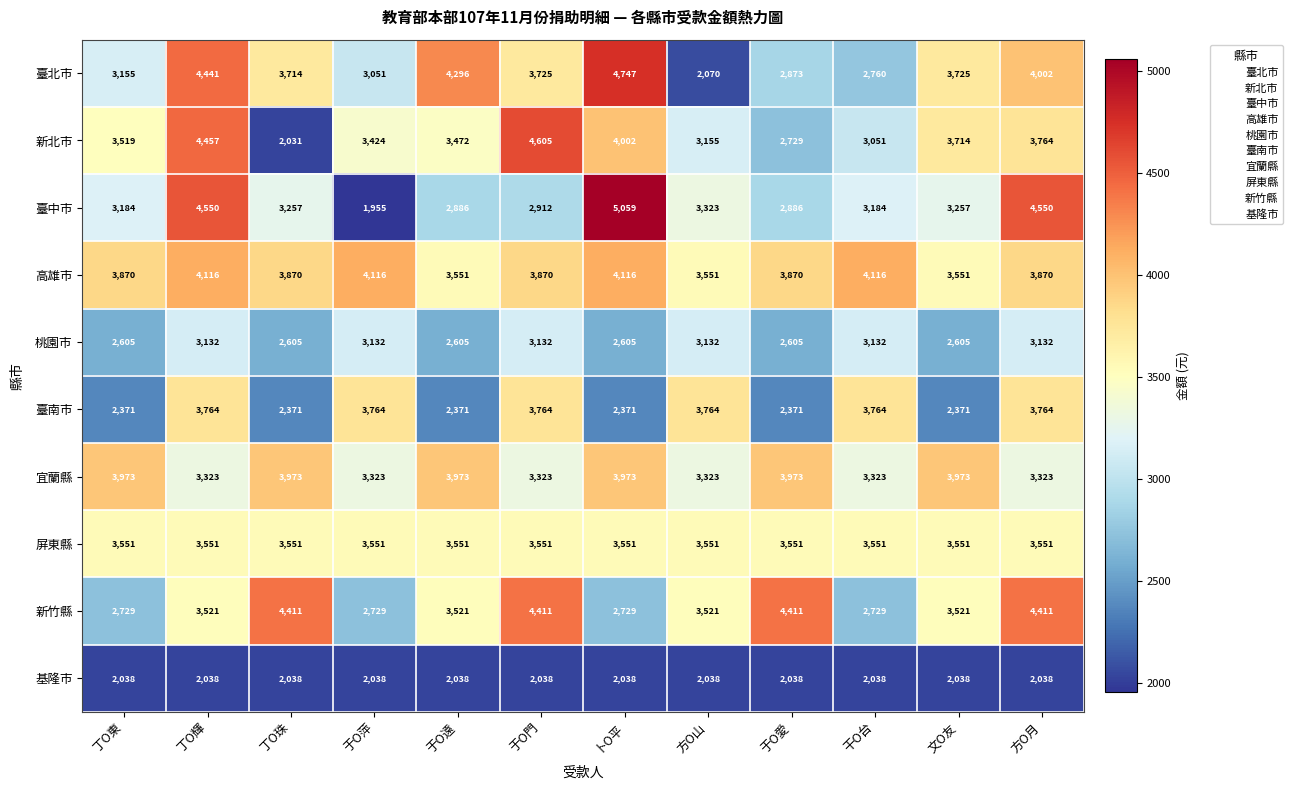

What is the greatest value displayed?

5059